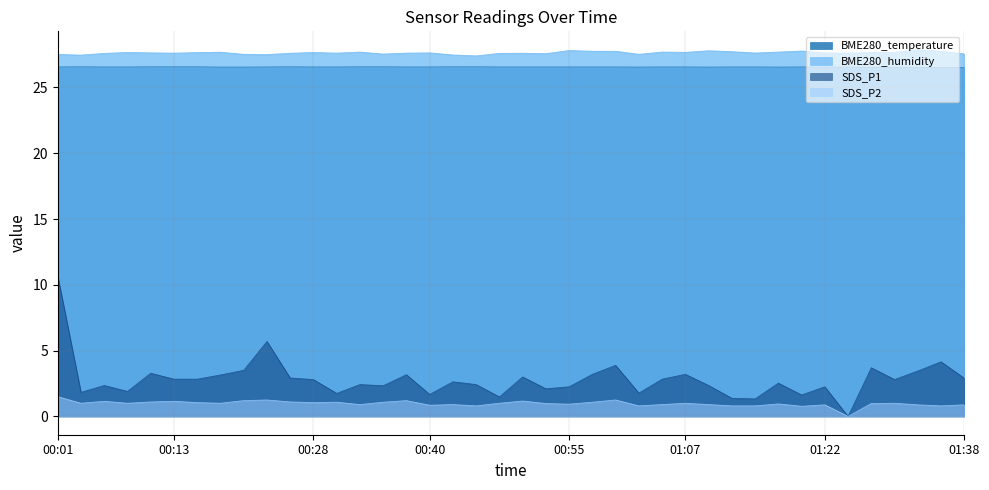

What is the difference between the SDS_P1 values at 00:18 and 00:42?

0.5